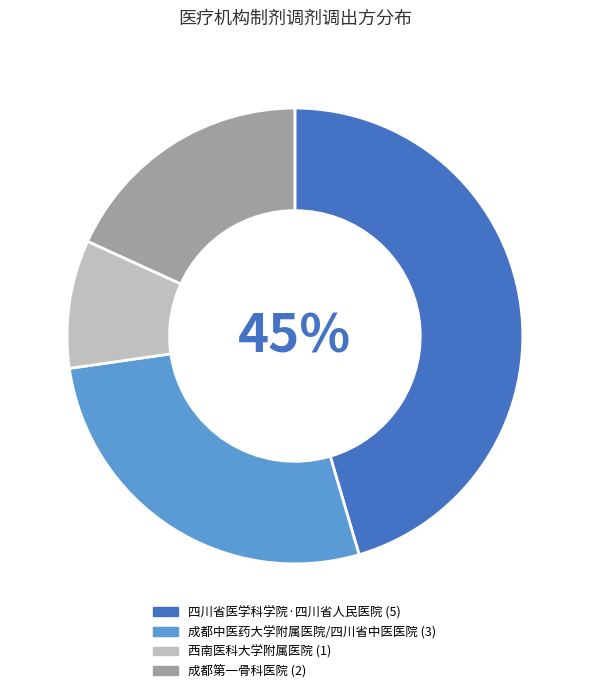

The 四川省医学科学院·四川省人民医院 slice represents 45% of the pie. True or false?

True